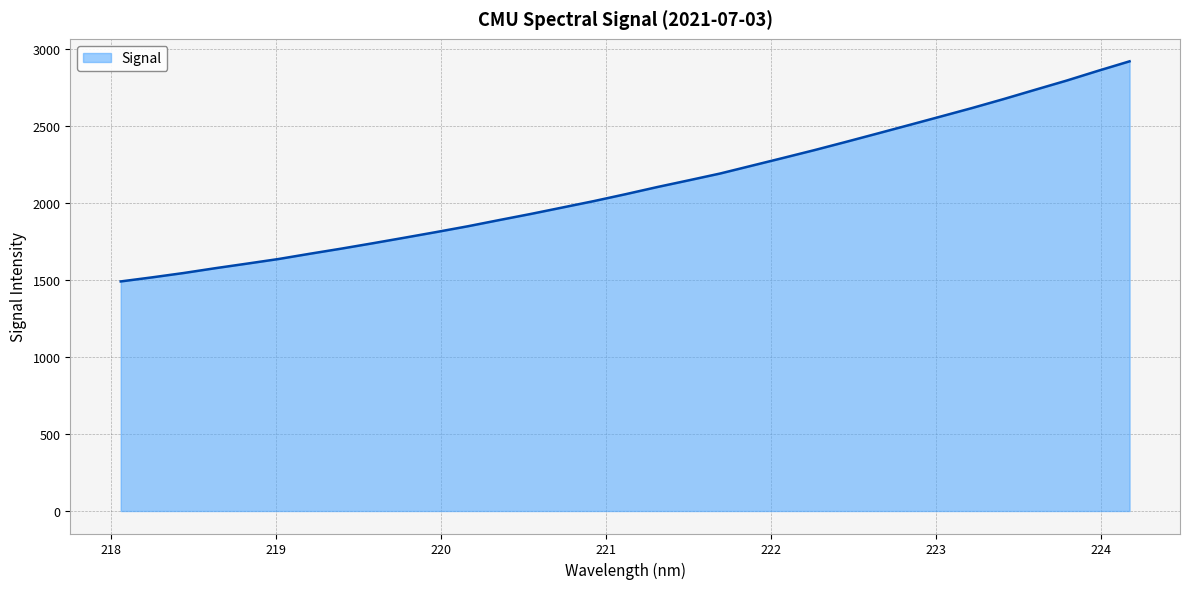

What is the smallest value displayed?

1489.3